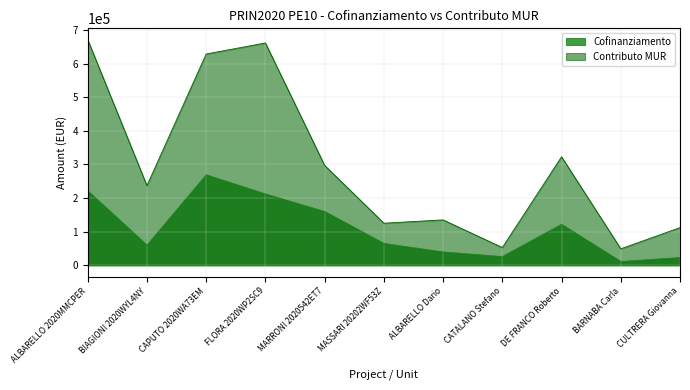

True or false: Contributo MUR and Cofinanziamento cross at least once.

False